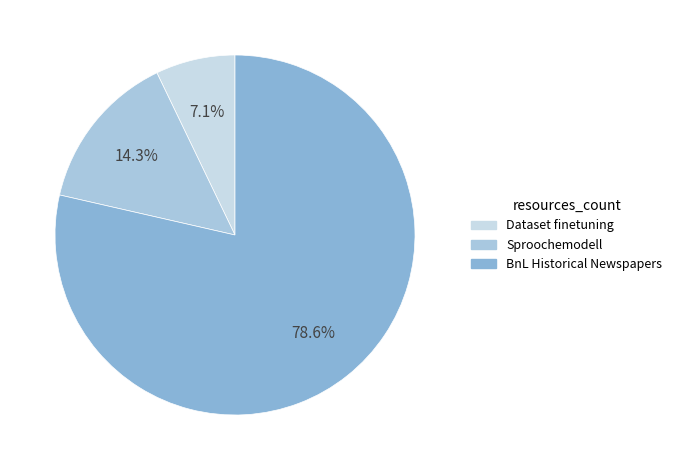

Count the number of slices in the pie.

3